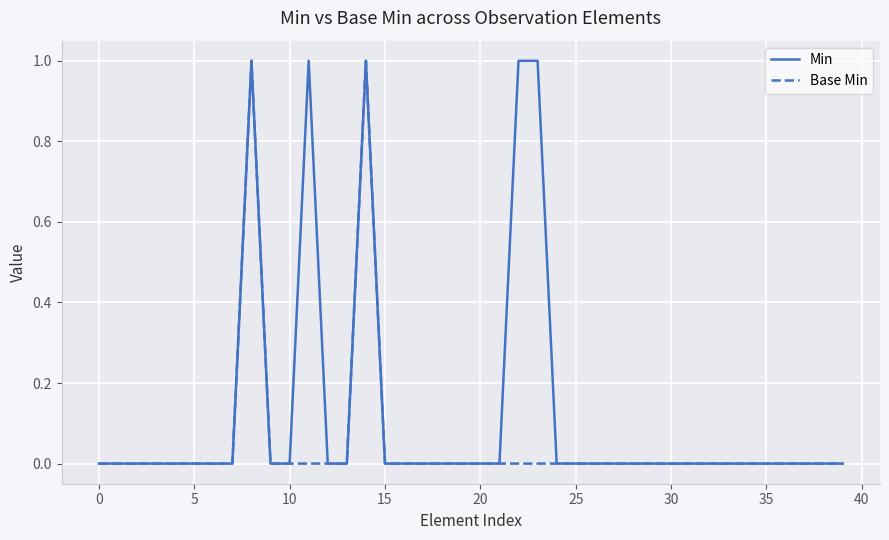

Rank the series by their average value, from lowest to highest.

Base Min, Min